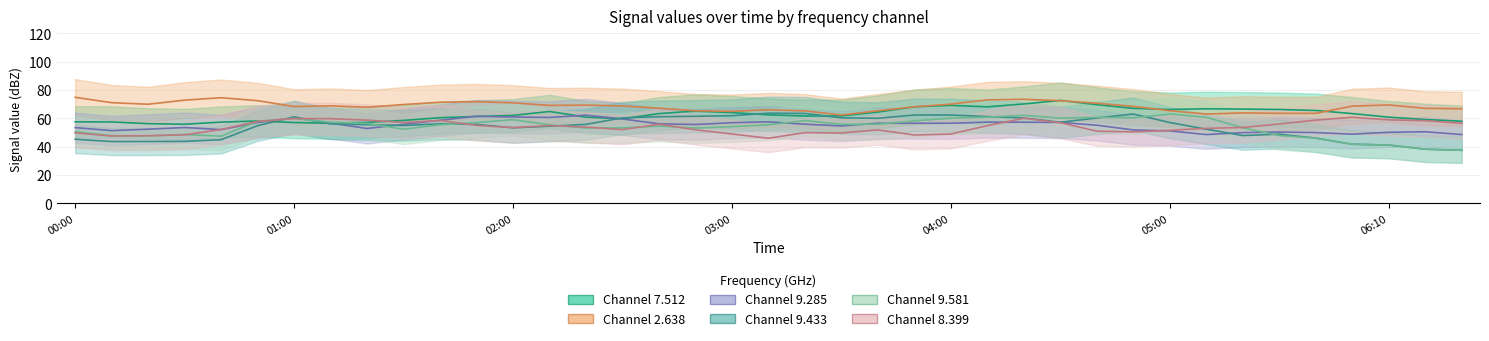

At which category is the sum across all series the highest?

2014/10/22 04:20